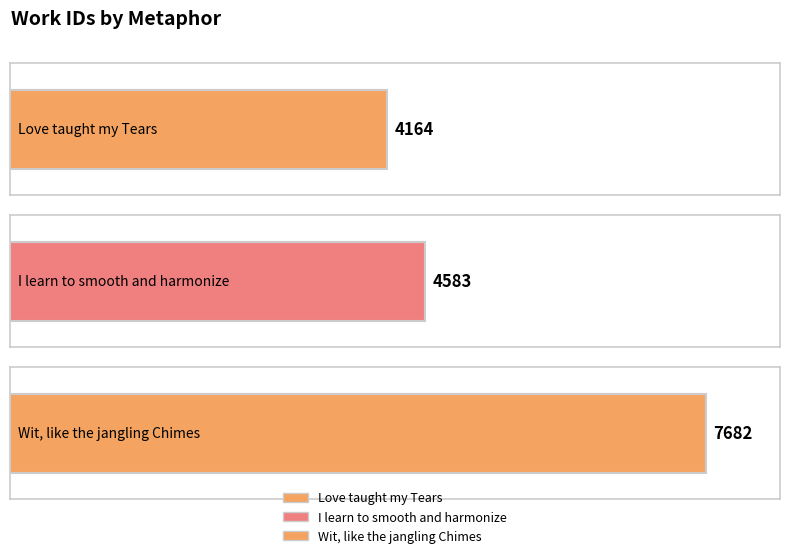

How many data points are above 4583?

1